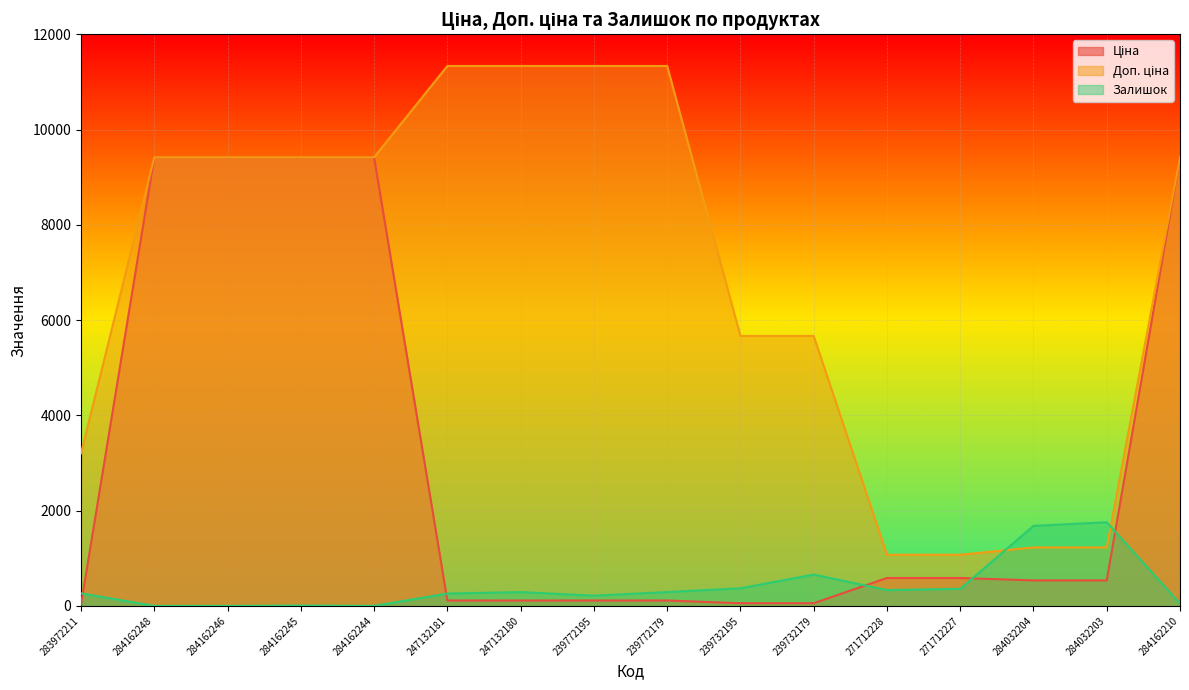

Rank the series at 284162245 from highest to lowest value.

Ціна, Доп. ціна, Залишок